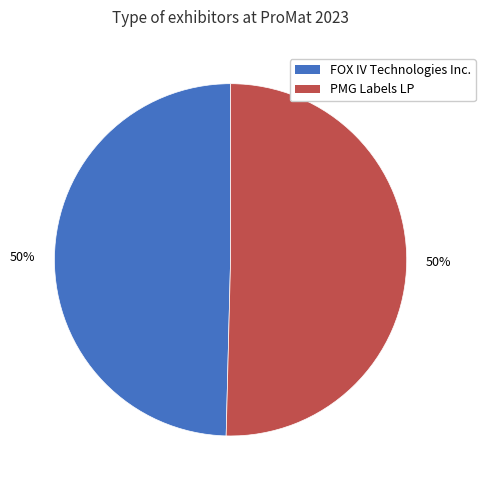

What is the ratio of the value at FOX IV Technologies Inc. to the value at PMG Labels LP?

1.0